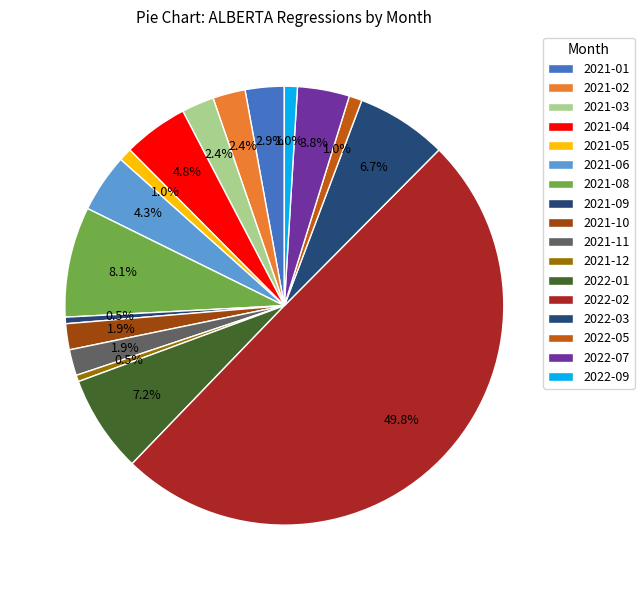

How many slices are in this pie chart?

17